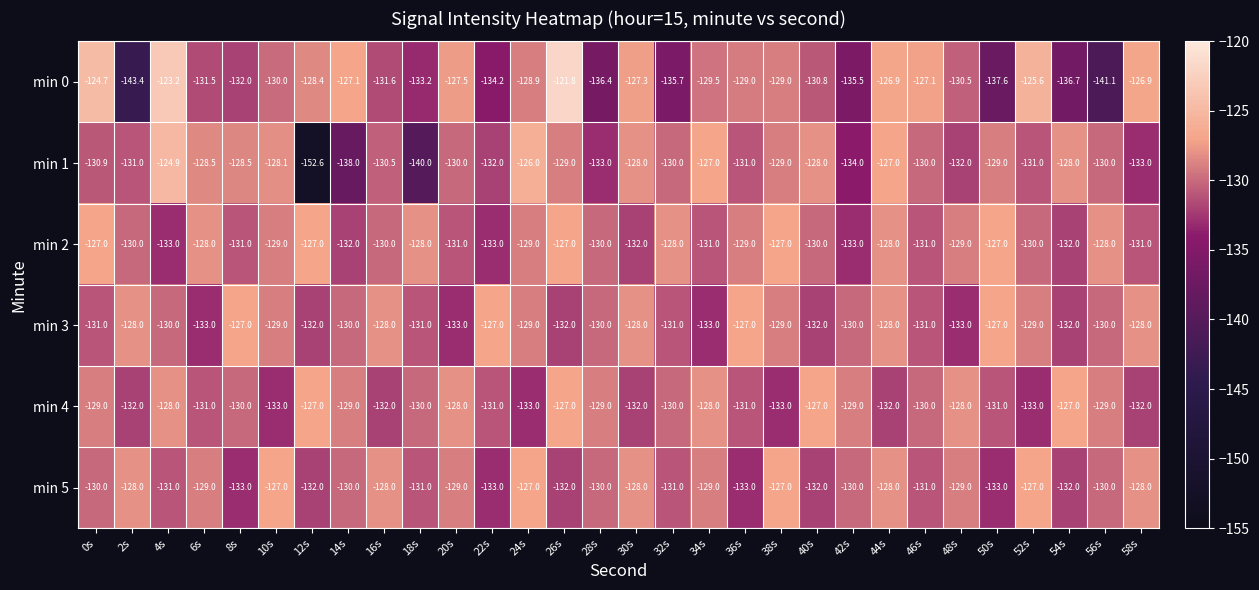

At which label does min 3 first exceed -130?

2s